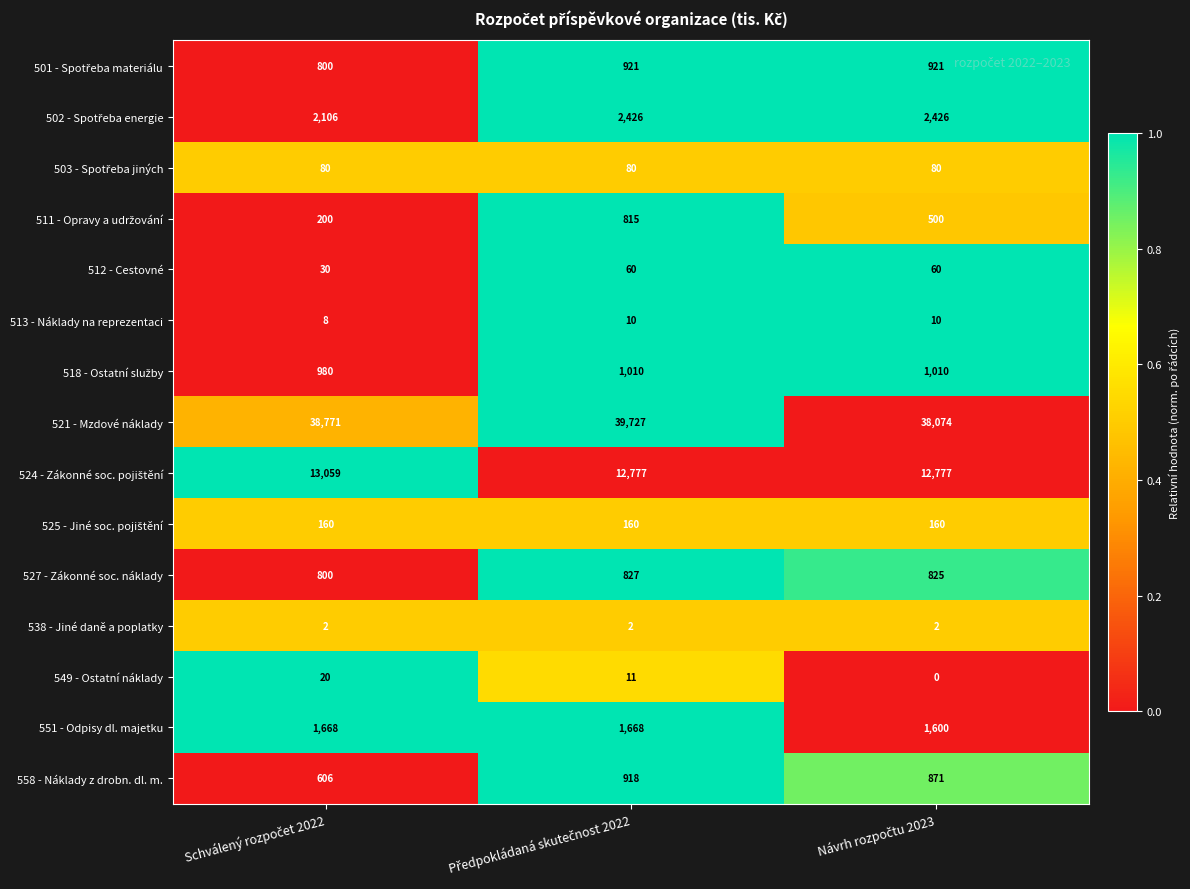

Which series has the widest spread of values?

521 - Mzdové náklady